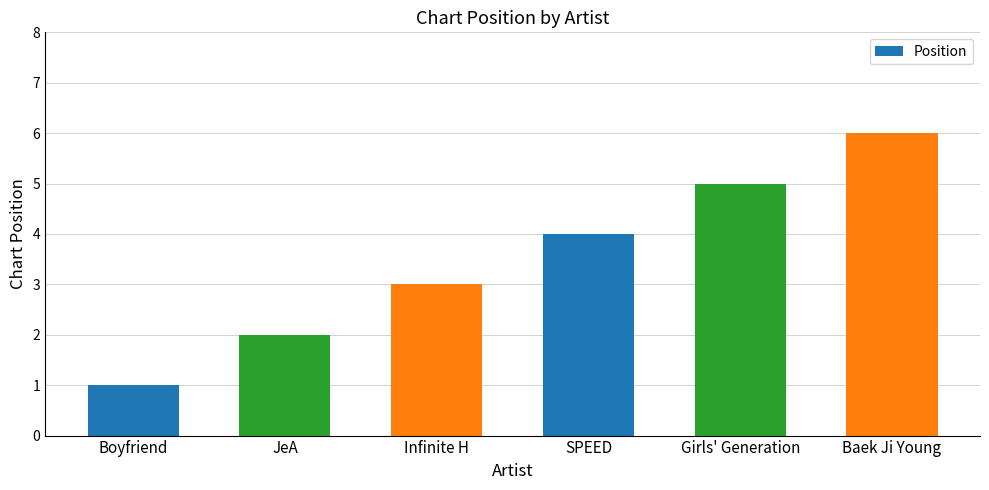

What is the label of the 5th bar from the left?

Girls' Generation